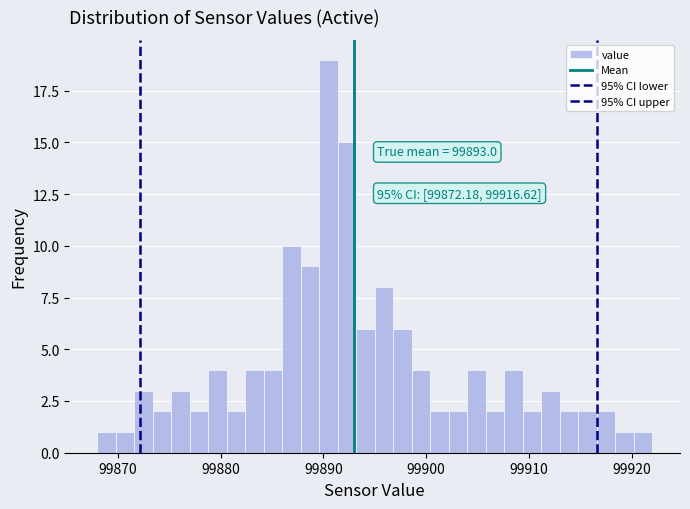

Around what value on the x-axis is the tallest bar? Give the approximate position of its centre, as read against the axis.

99891